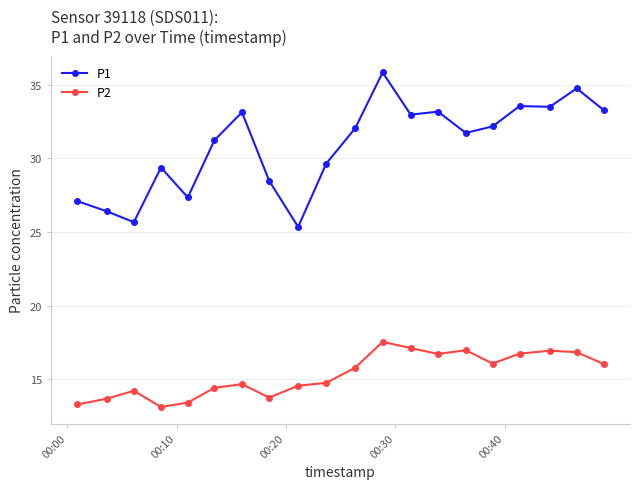

Rank the series by their maximum value, from lowest to highest.

P2, P1